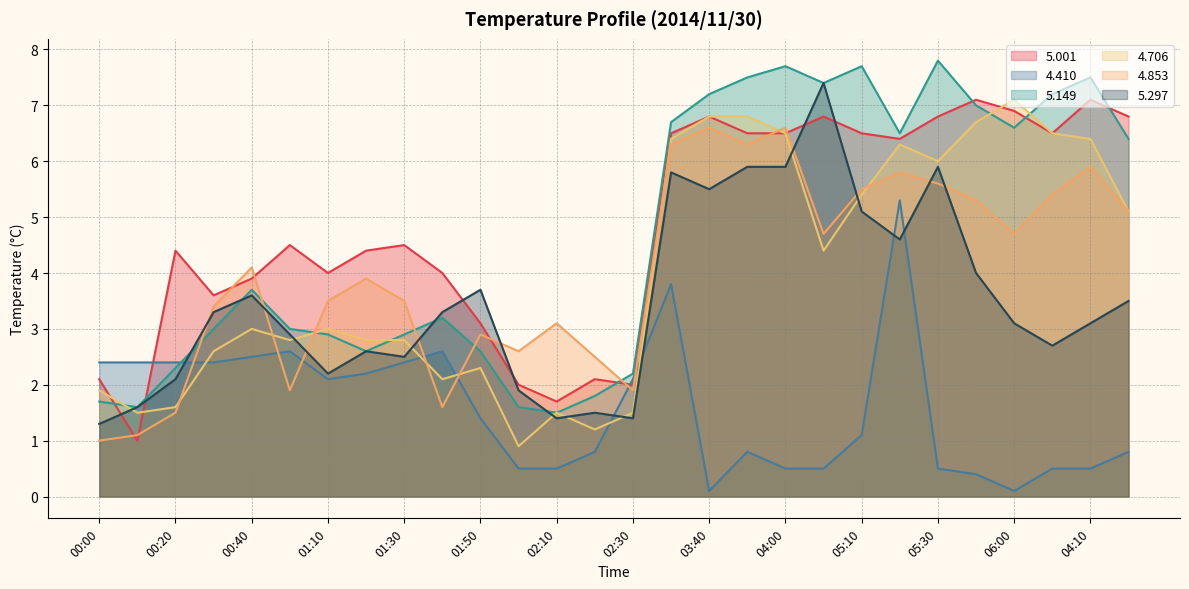

What is the smallest value displayed?

0.1